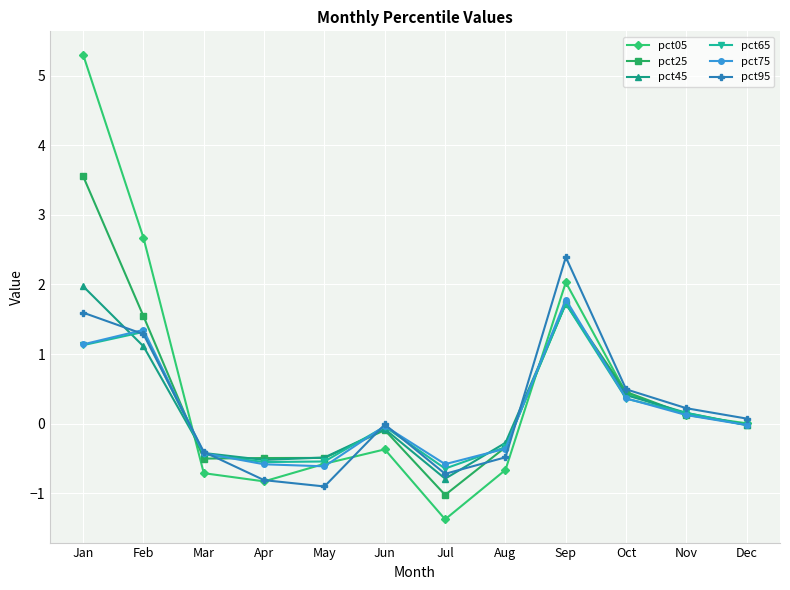

How many lines are shown in the chart?

6